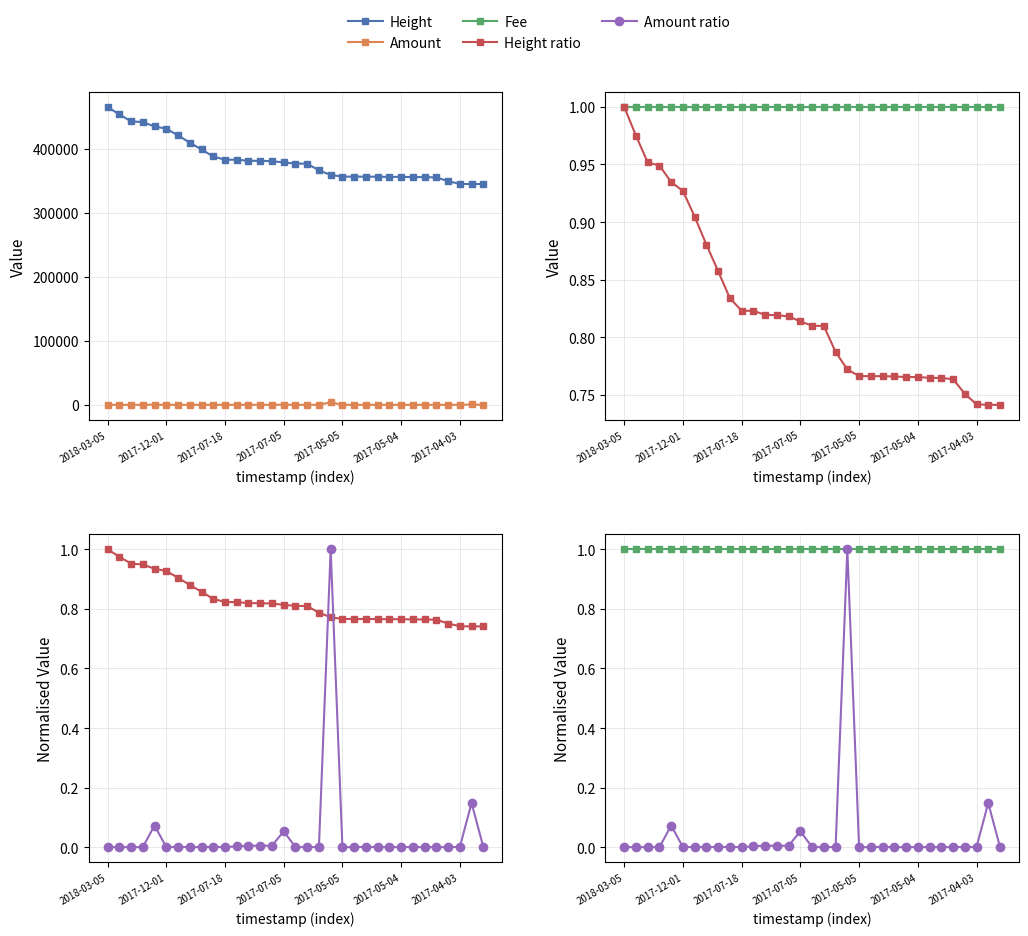

What is the maximum value shown in the chart?

465377.0